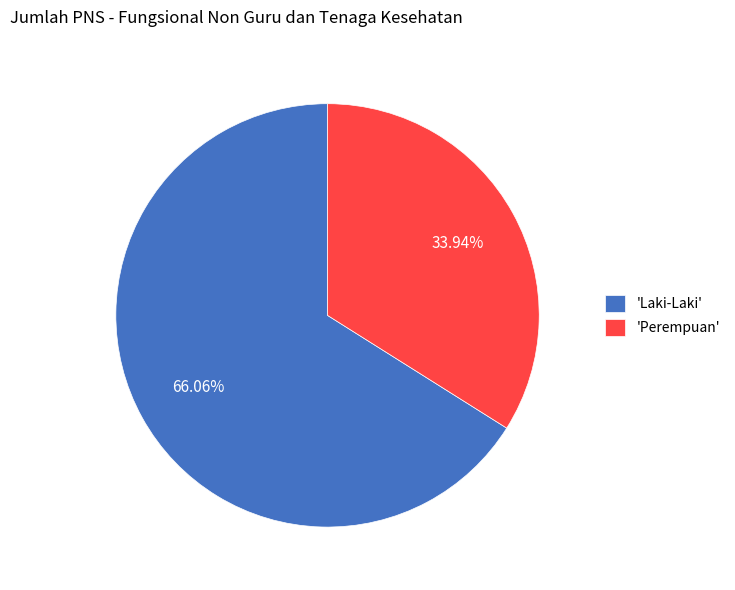

Which has a higher value, 'Perempuan' or 'Laki-Laki'?

'Laki-Laki'